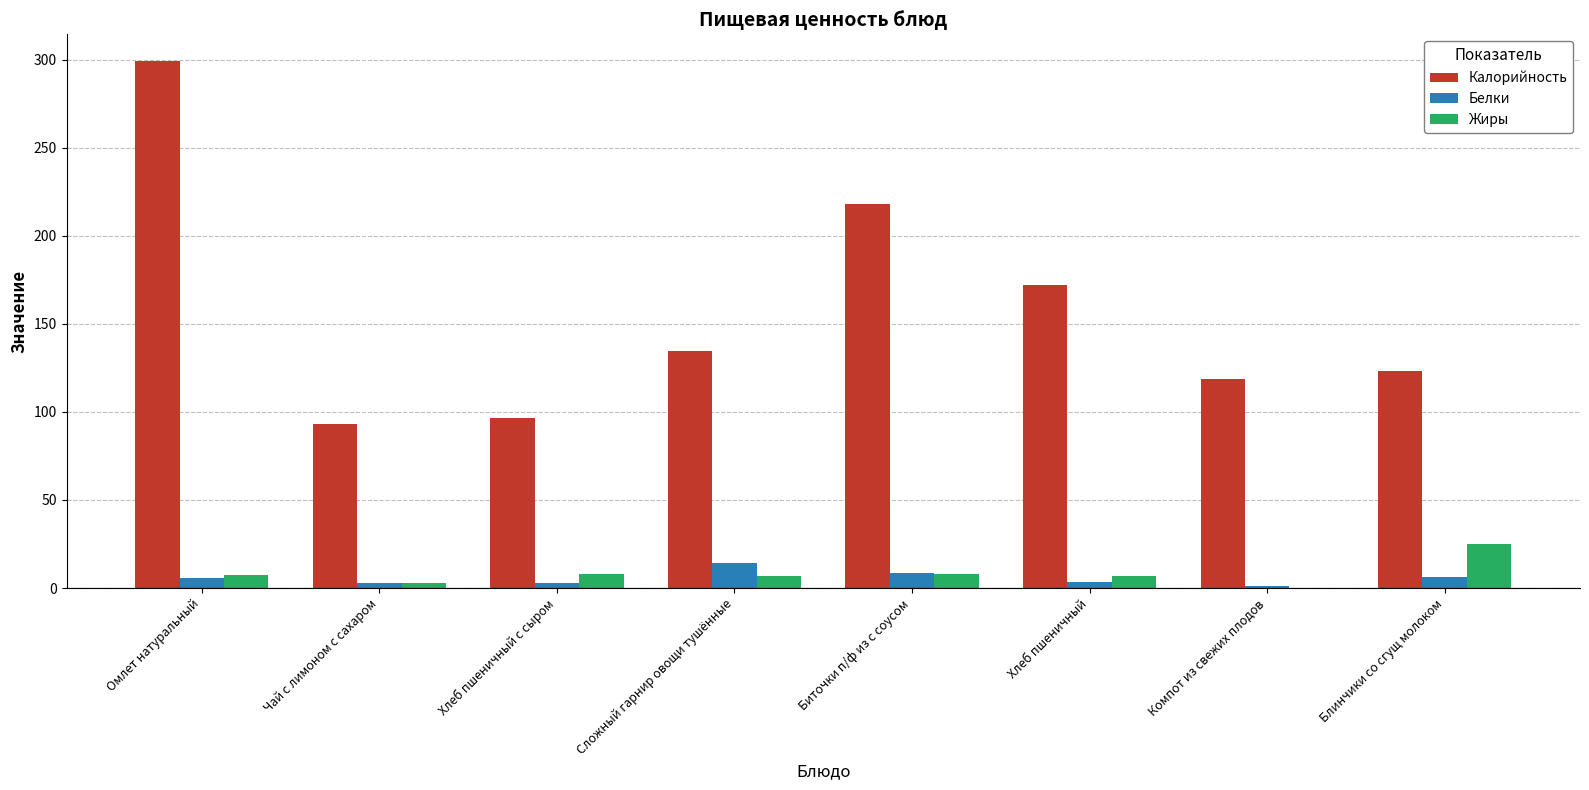

Which label corresponds to the largest value in the chart?

Омлет натуральный